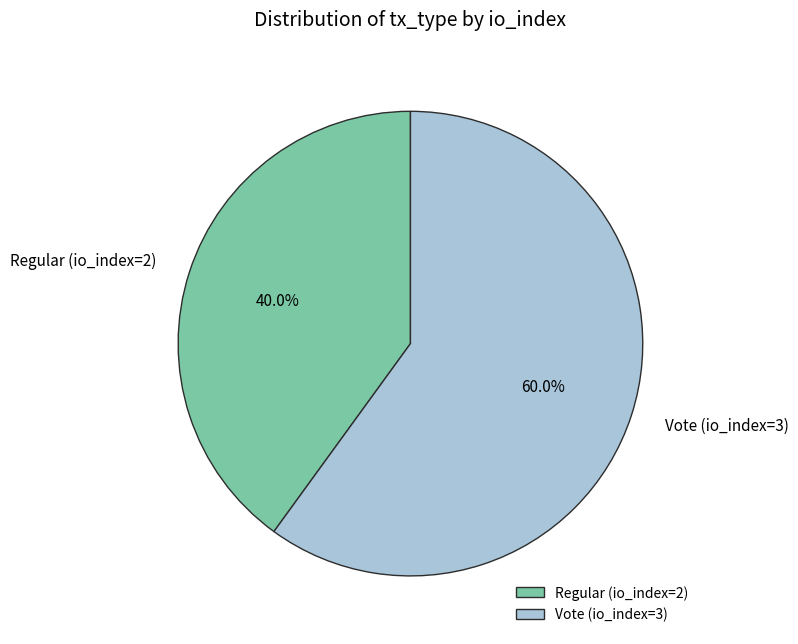

Is it true that Regular (io_index=2) is 40% of the pie?

True